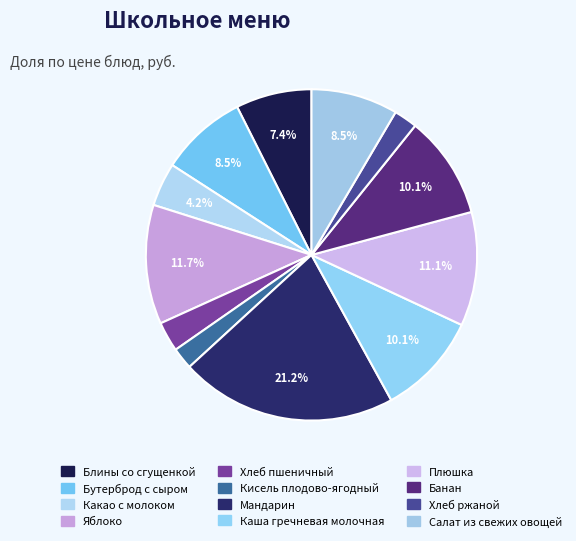

Is the sum of Яблоко and Блины со сгущенкой greater than half?

No